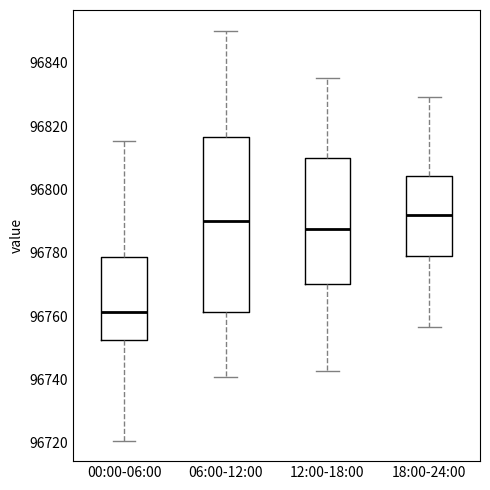

Reading left to right, transcribe this box plot: for each box, give where its median line is, the range the box spans, and where its two whiskers end, as read against the y-axis. The values are not printed on the chart, so give them approximately, as read against the axis.

00:00-06:00: median 96762, box 96752 to 96778, whiskers 96720 to 96816
06:00-12:00: median 96790, box 96762 to 96816, whiskers 96740 to 96850
12:00-18:00: median 96788, box 96770 to 96810, whiskers 96742 to 96836
18:00-24:00: median 96792, box 96778 to 96804, whiskers 96756 to 96830